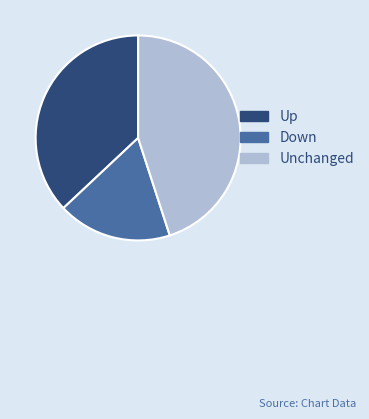

Is there any slice that represents more than half of the pie?

No